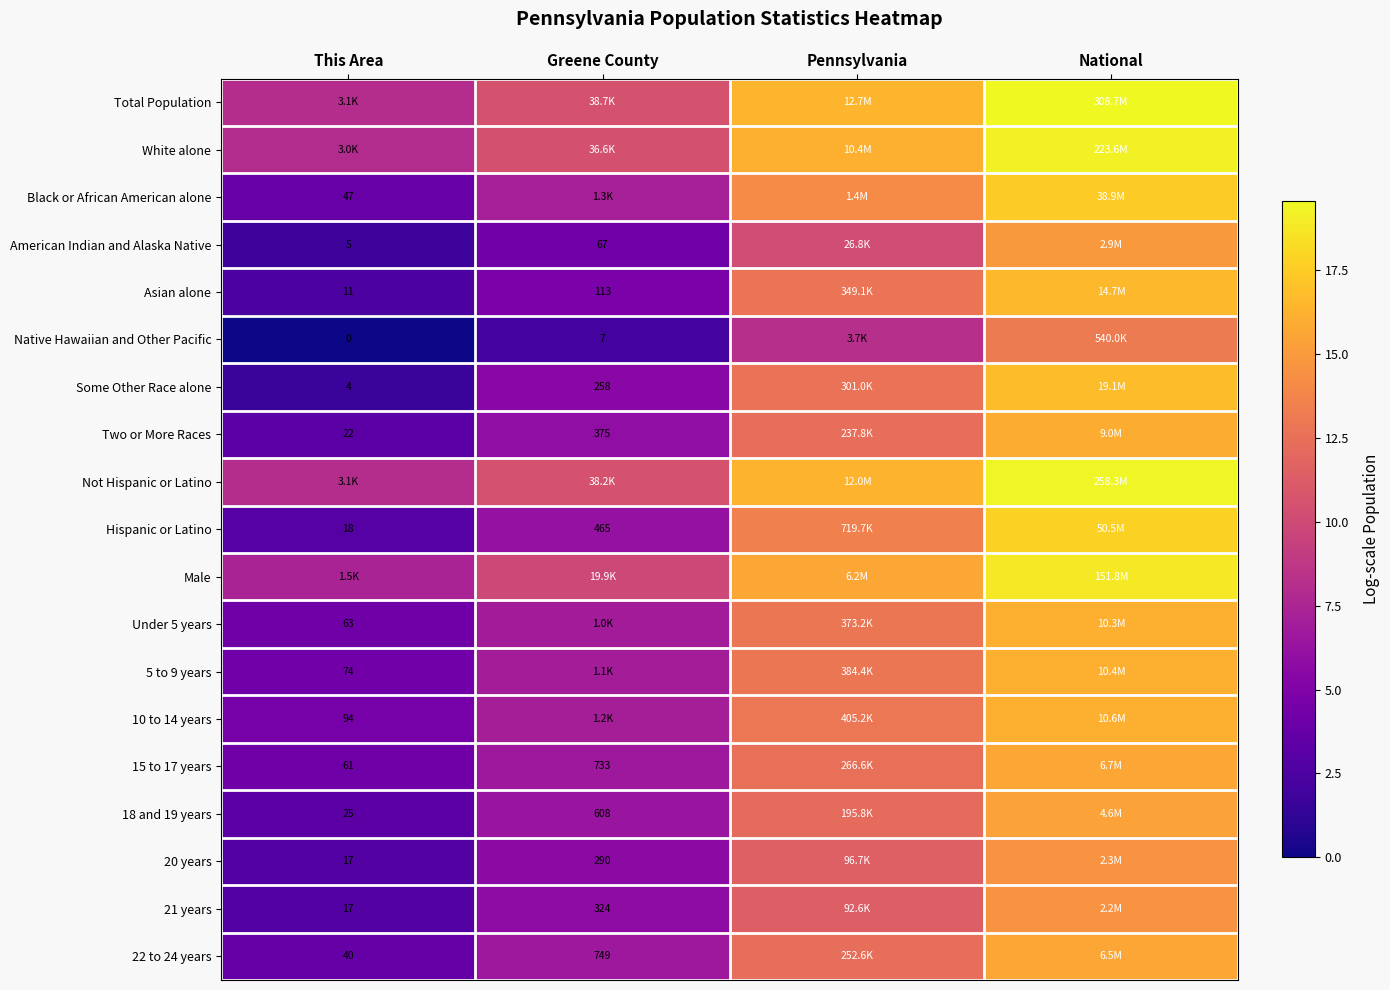

What is the lowest value of the 5 to 9 years series?

4.3